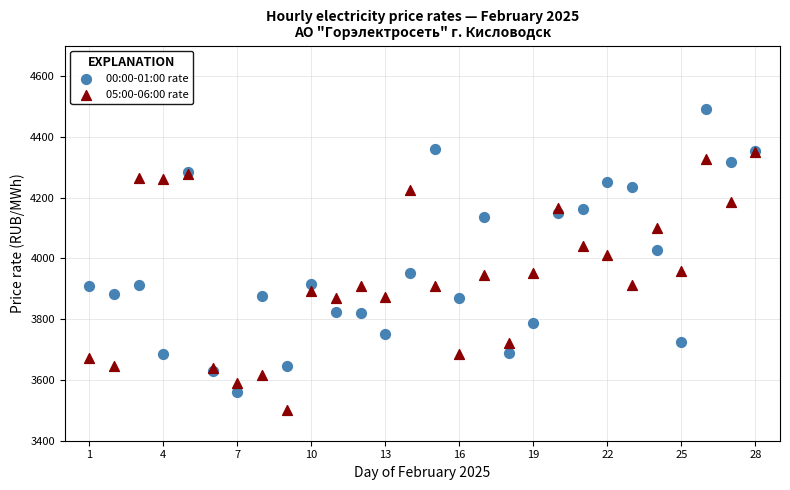

Which series contains the highest Y value?

00:00-01:00 rate